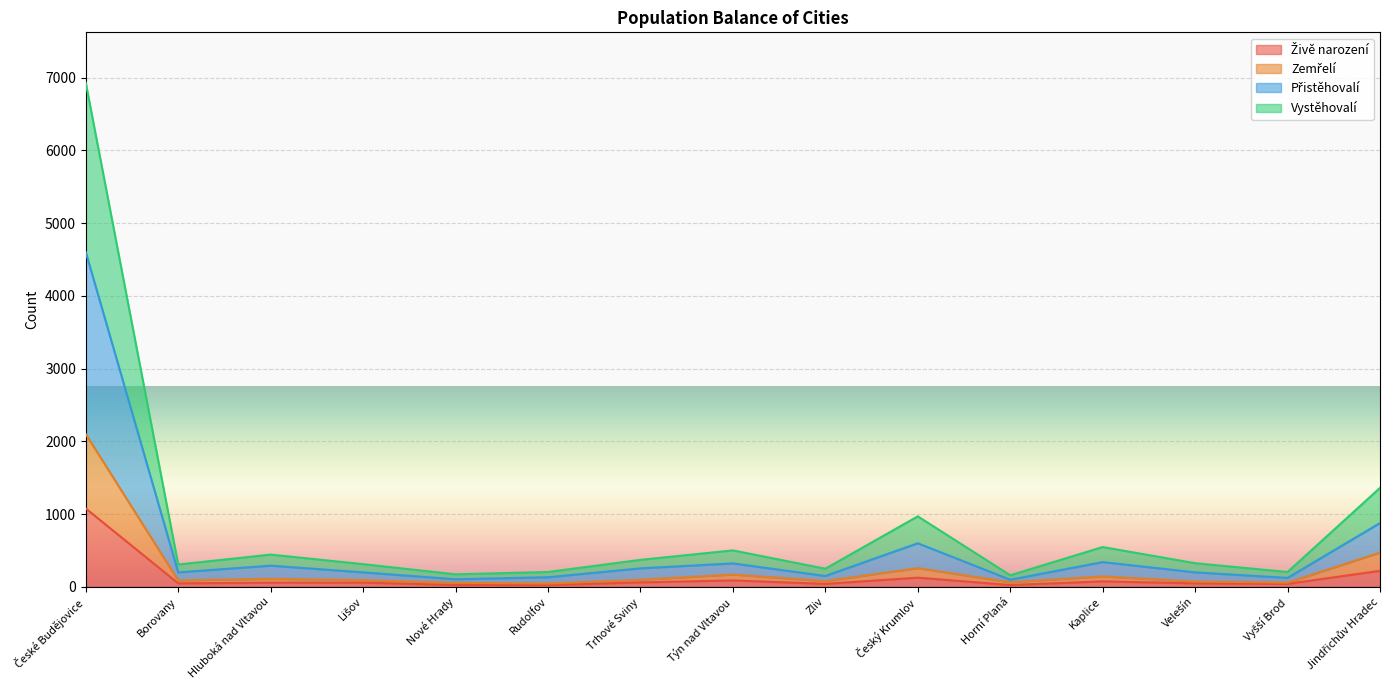

What is the difference between the second highest and minimum values in the Živě narození series?

196